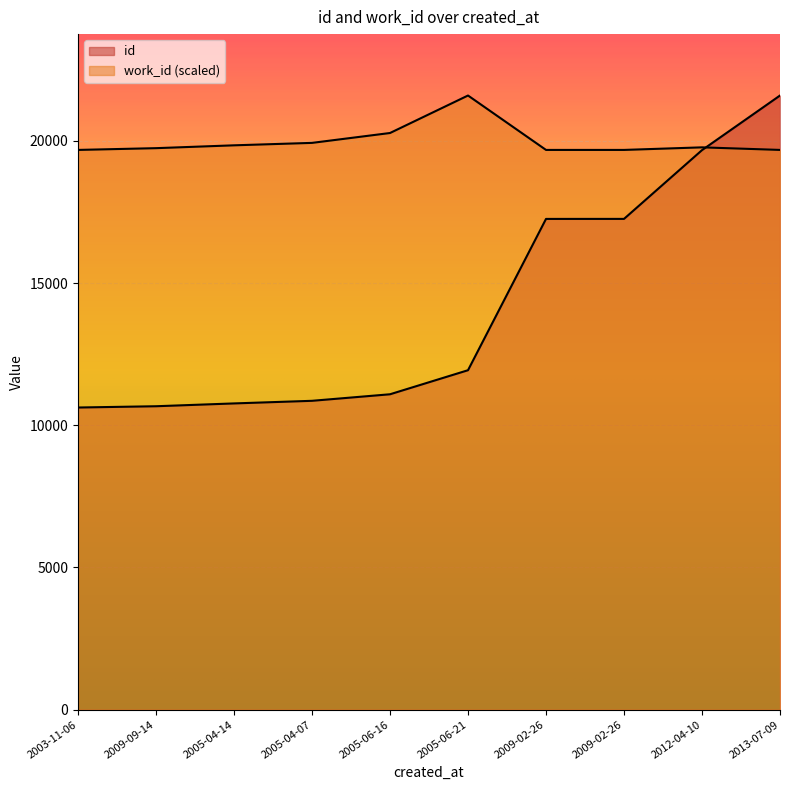

True or false: work_id and id intersect in this chart.

True